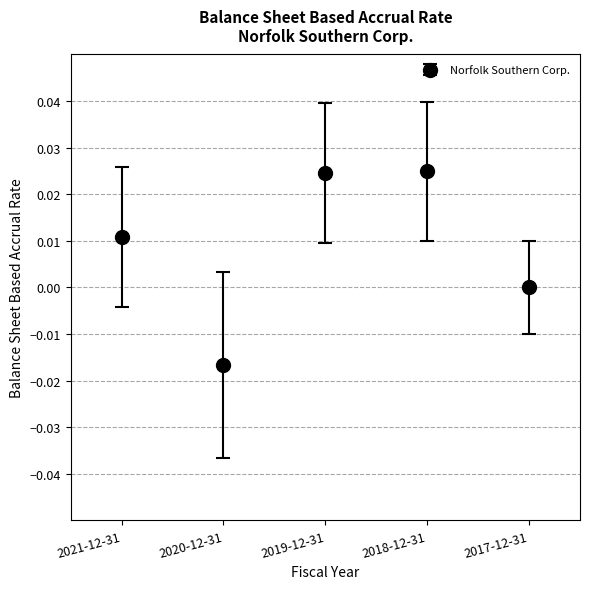

Between 2019-12-31 and 2021-12-31, which is larger?

2019-12-31